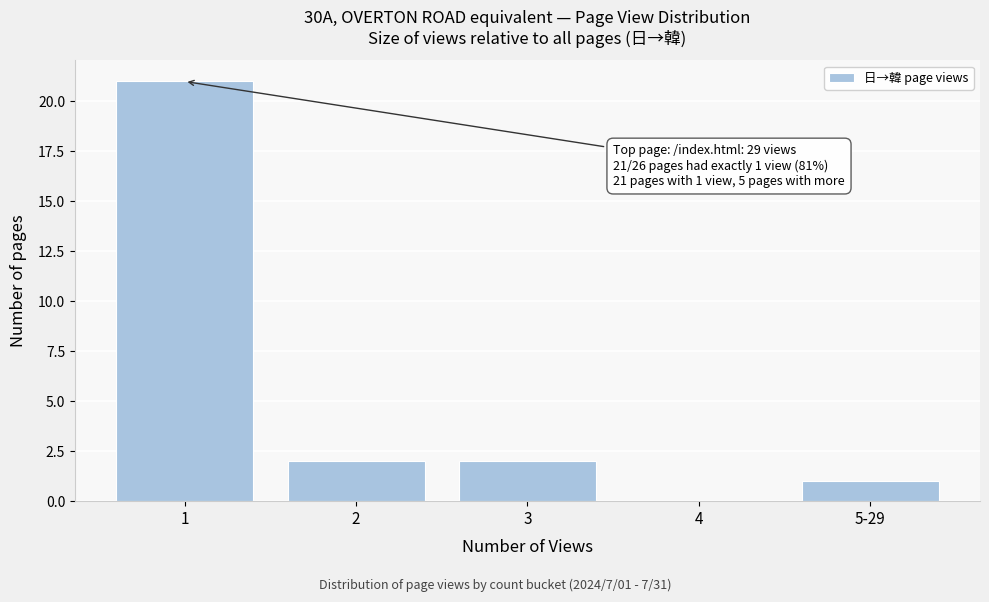

Reading left to right, transcribe all the data shown in this chart.

1=21	2=2	3=2	4=0	5-29=1